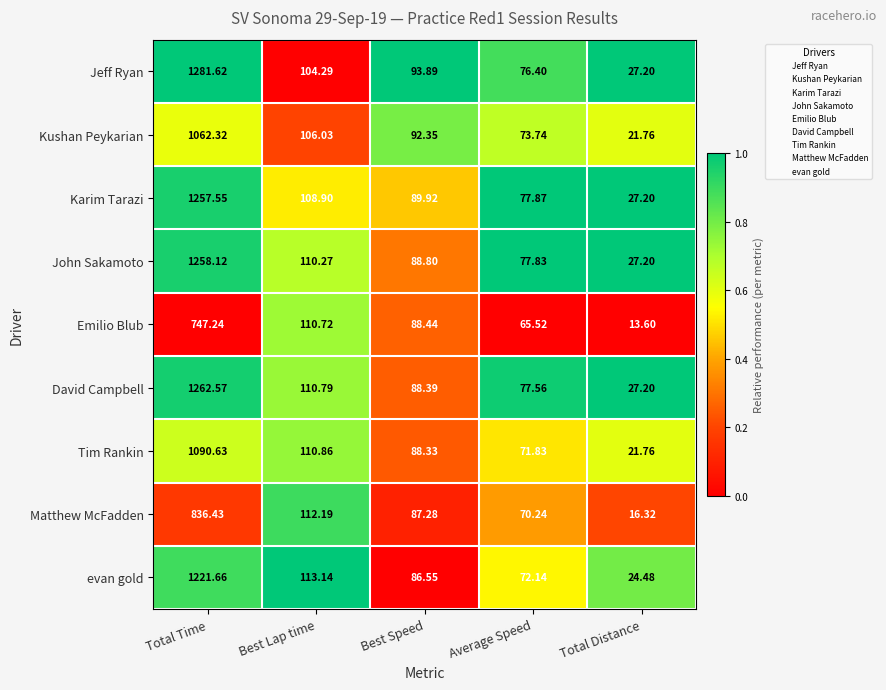

Rank the series at Best Speed from highest to lowest value.

Jeff Ryan, Kushan Peykarian, Karim Tarazi, John Sakamoto, Emilio Blub, David Campbell, Tim Rankin, Matthew McFadden, evan gold